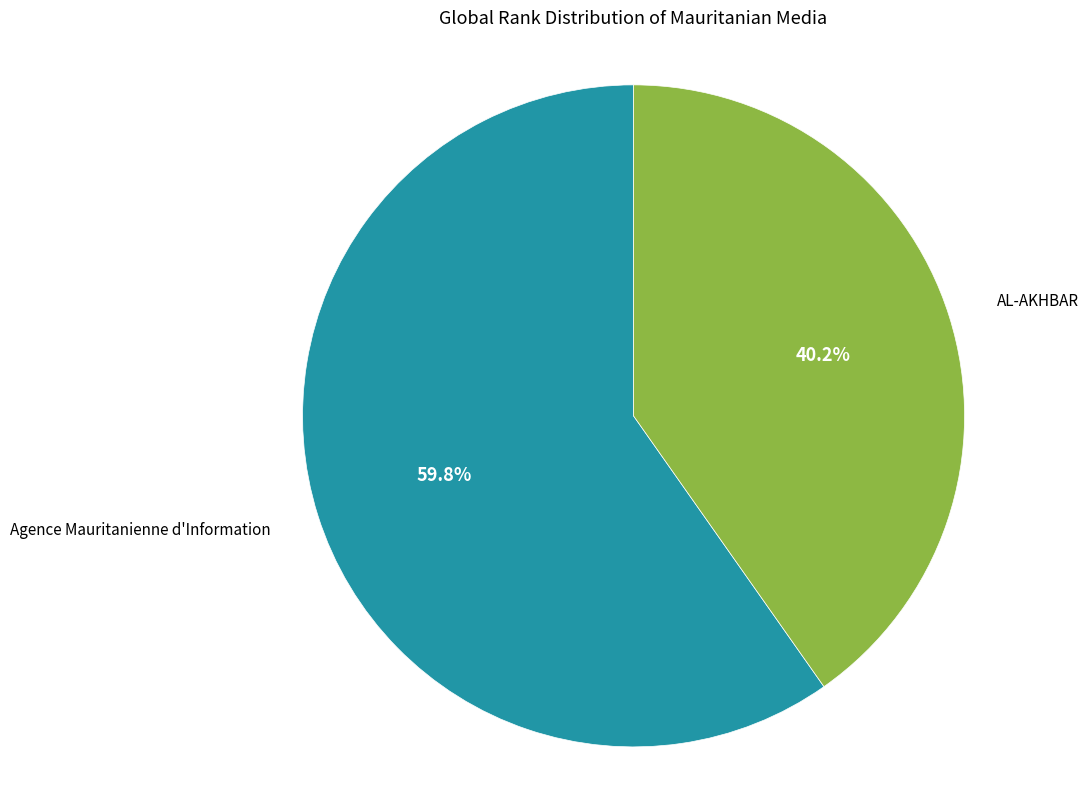

Does any single category account for the majority?

Yes